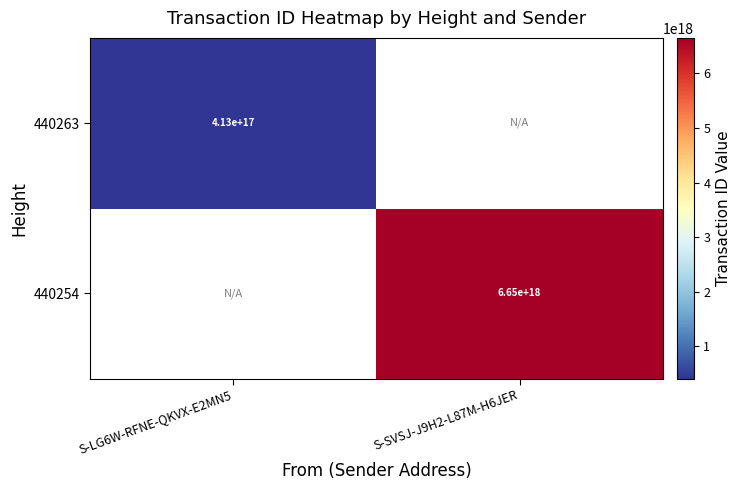

The 440263 series shows 413000000000000000 at S-LG6W-RFNE-QKVX-E2MN5. True or false?

True